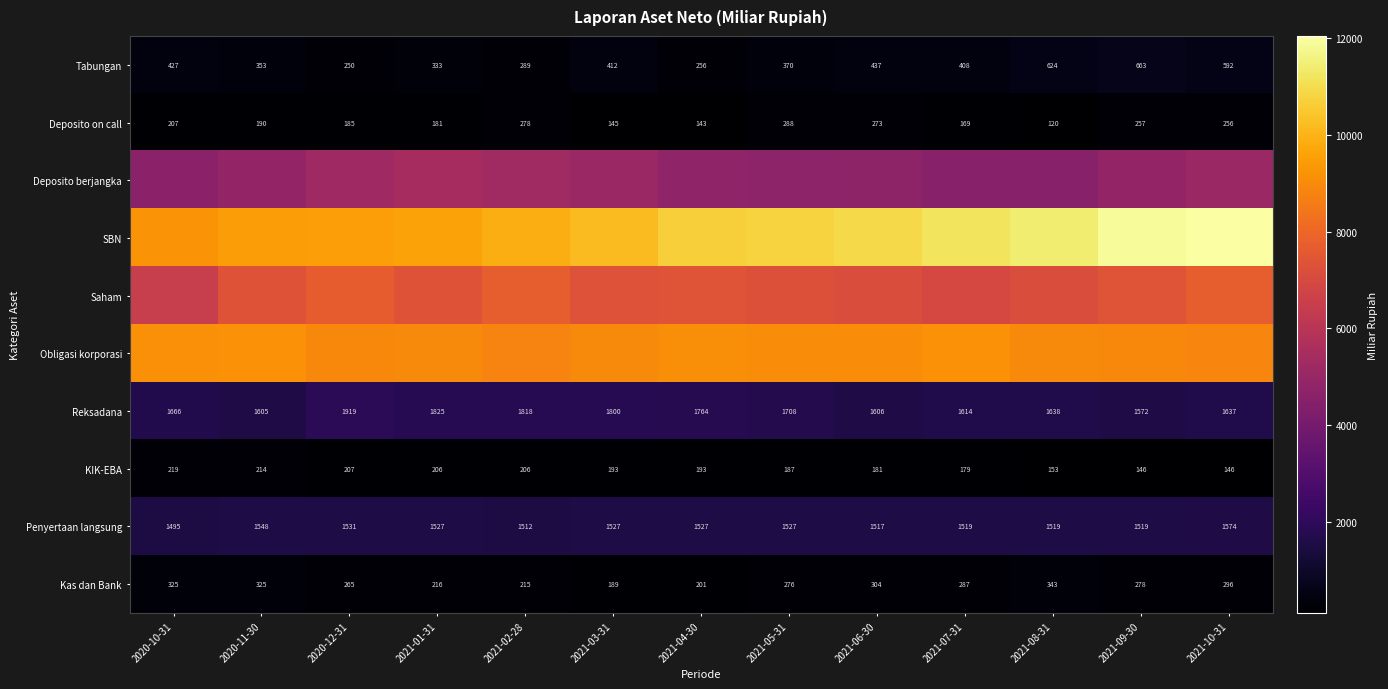

At which label does Deposito on call first exceed 190?

2020-10-31